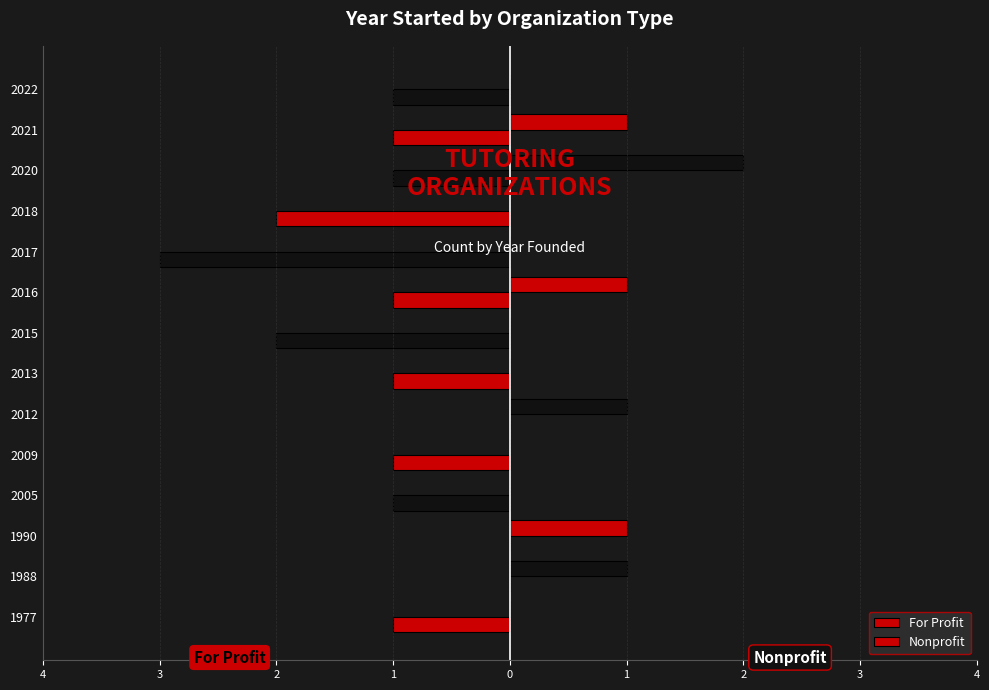

What is the value of the For Profit bar at the 13th from the left?

-1